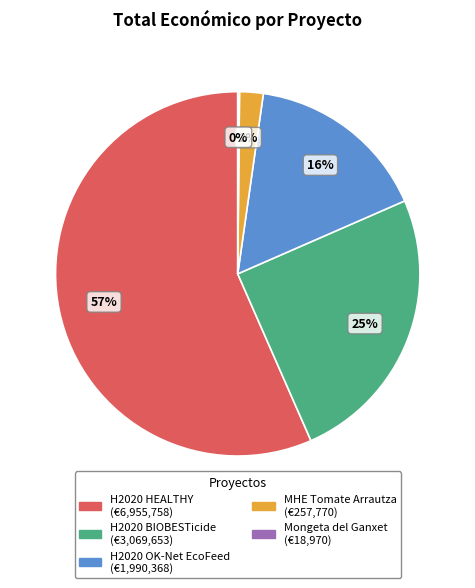

To the nearest percent, what is the average slice percentage?

20%